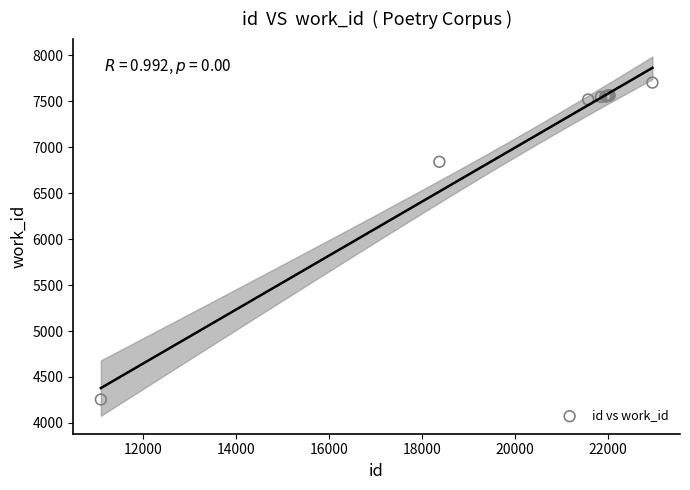

What Y value in the scatter plot is closest to 5979?

6842